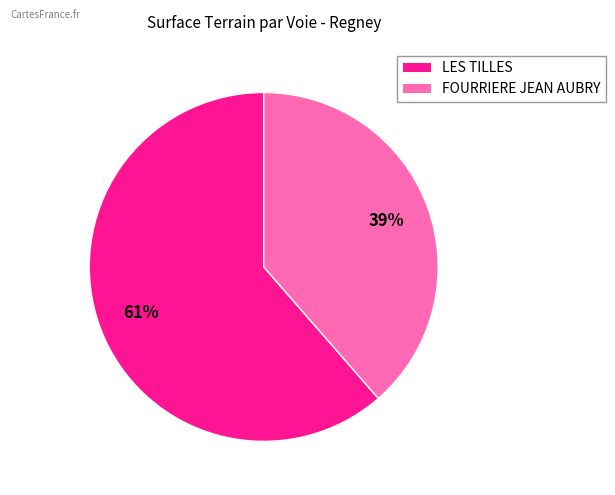

The FOURRIERE JEAN AUBRY slice represents 39% of the pie. True or false?

True